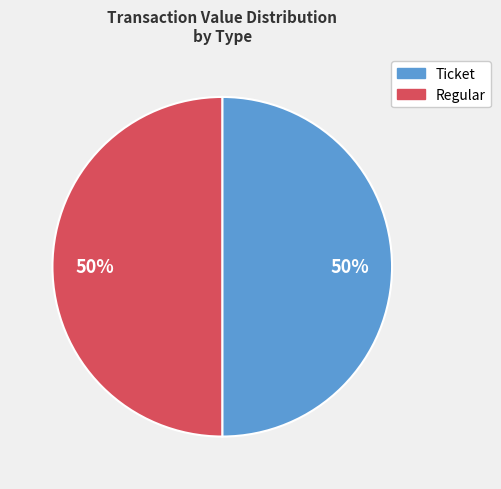

Is it true that Regular is 94% of the pie?

False